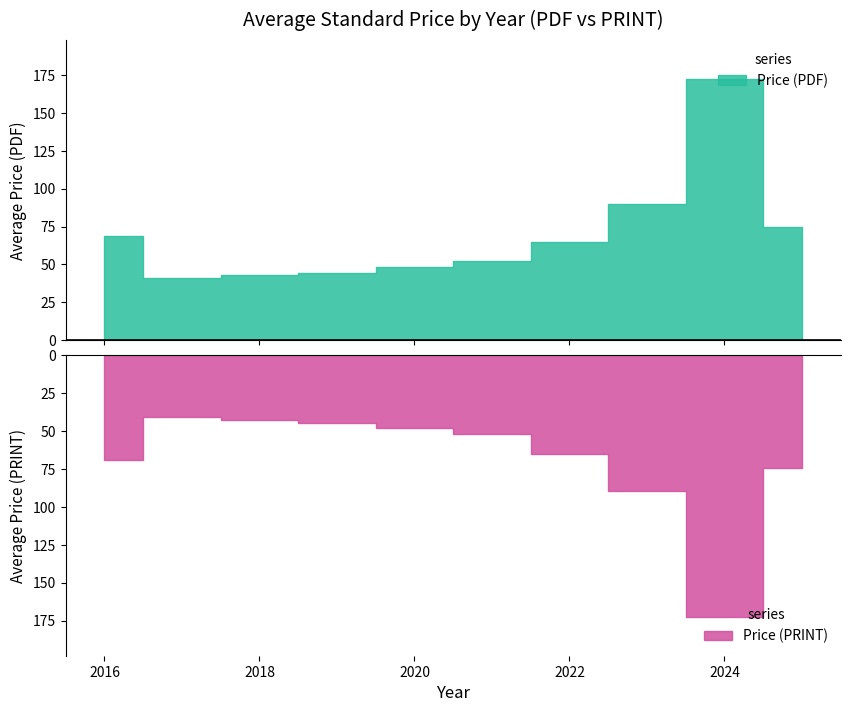

True or false: Price (PRINT) has more than 1 points higher than both neighbors.

True